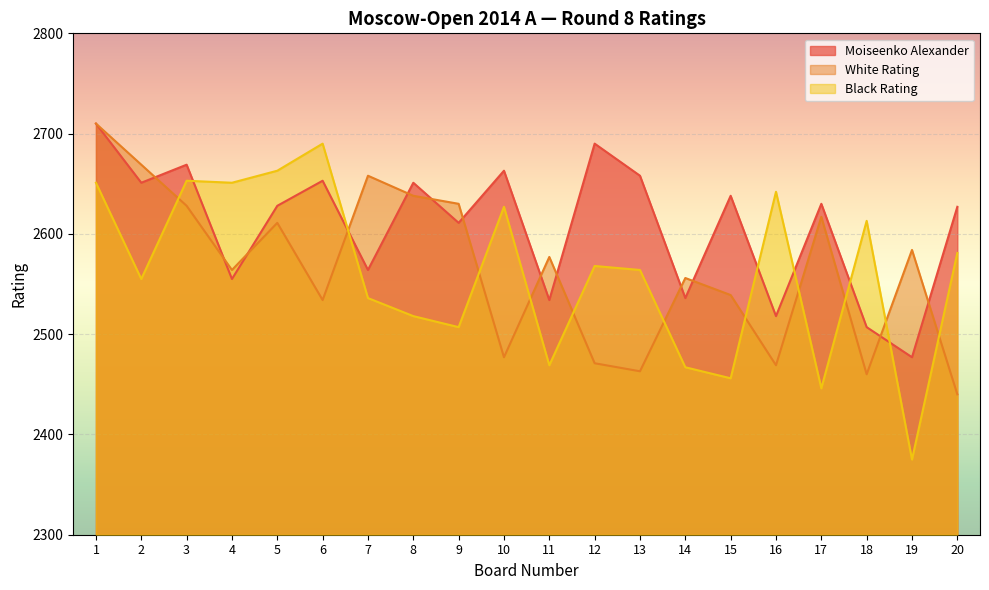

What is the difference between the second highest and second lowest values in the Black Rating series?

217